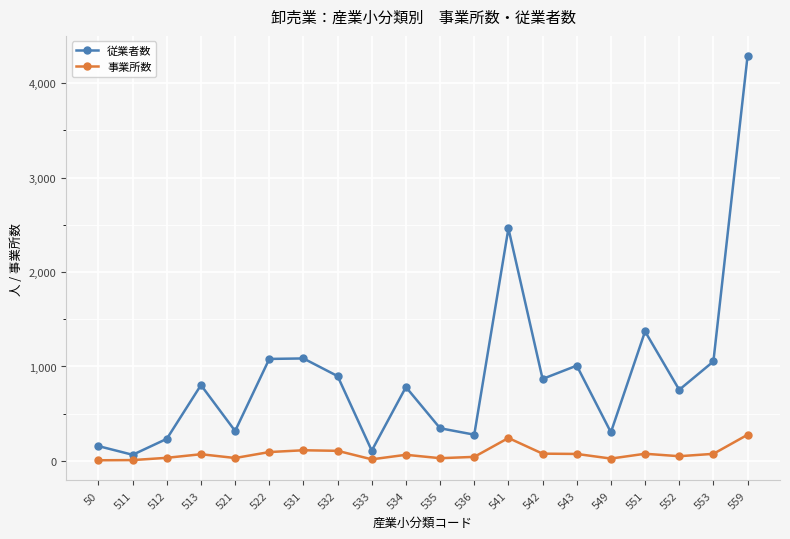

Rank the series by their maximum value, from lowest to highest.

事業所数, 従業者数